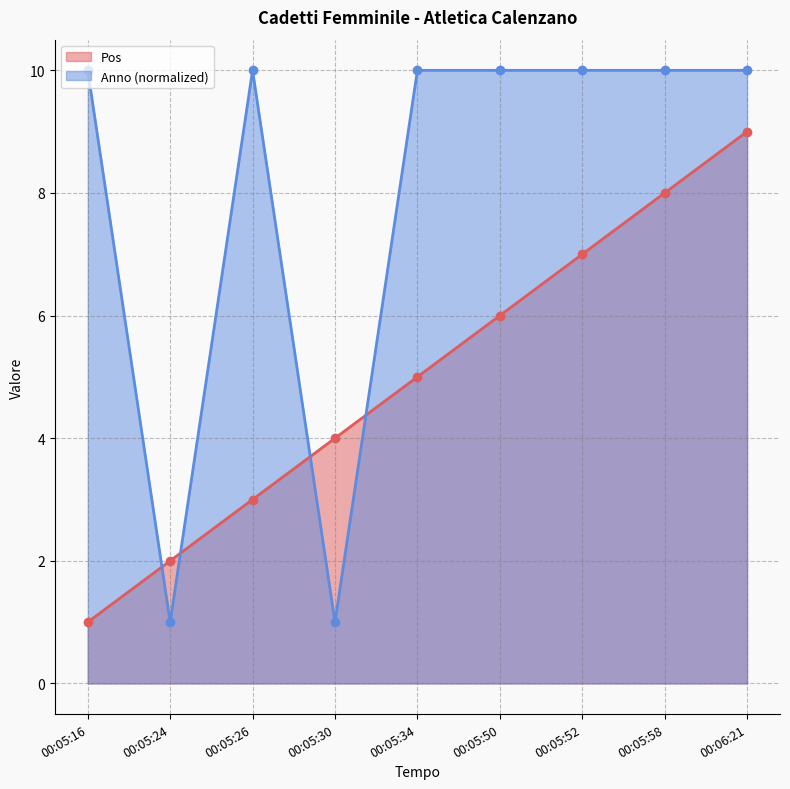

What is the spread (max minus min) of values at 00:05:34?

5.0